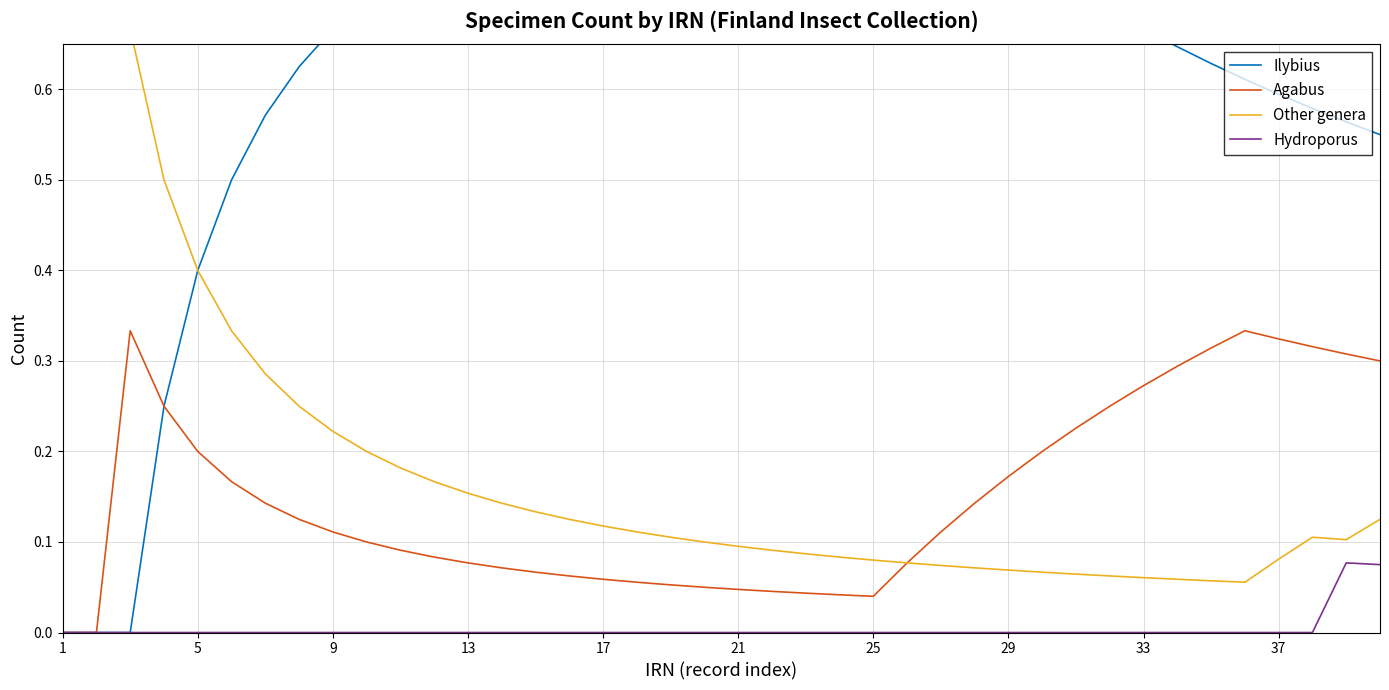

Which series has the largest total across all categories?

Ilybius